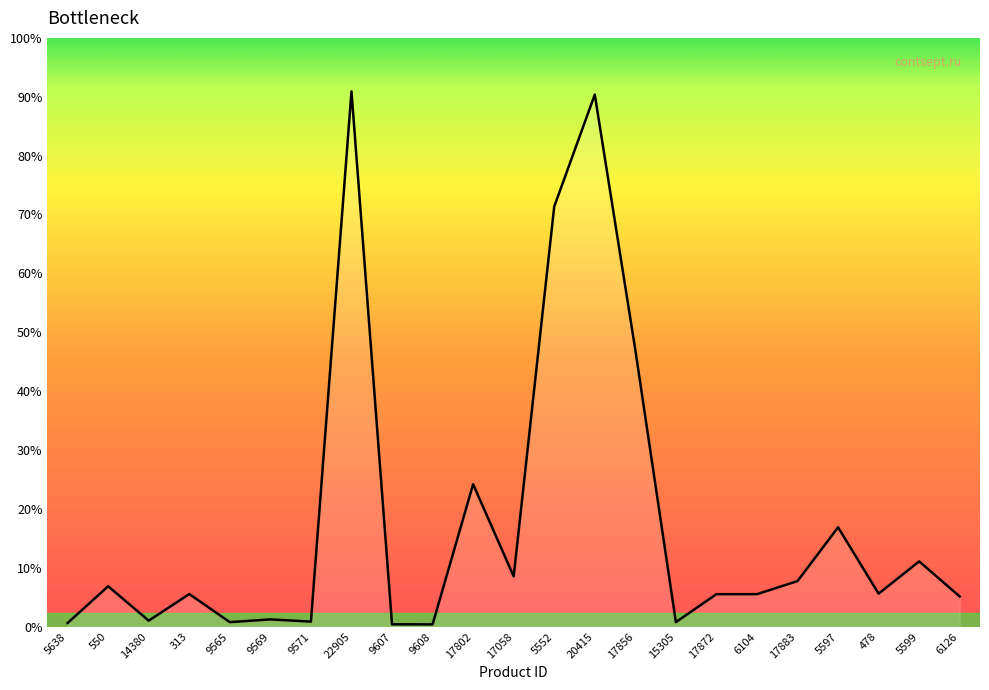

Does the chart display data point markers on the line(s)?

No